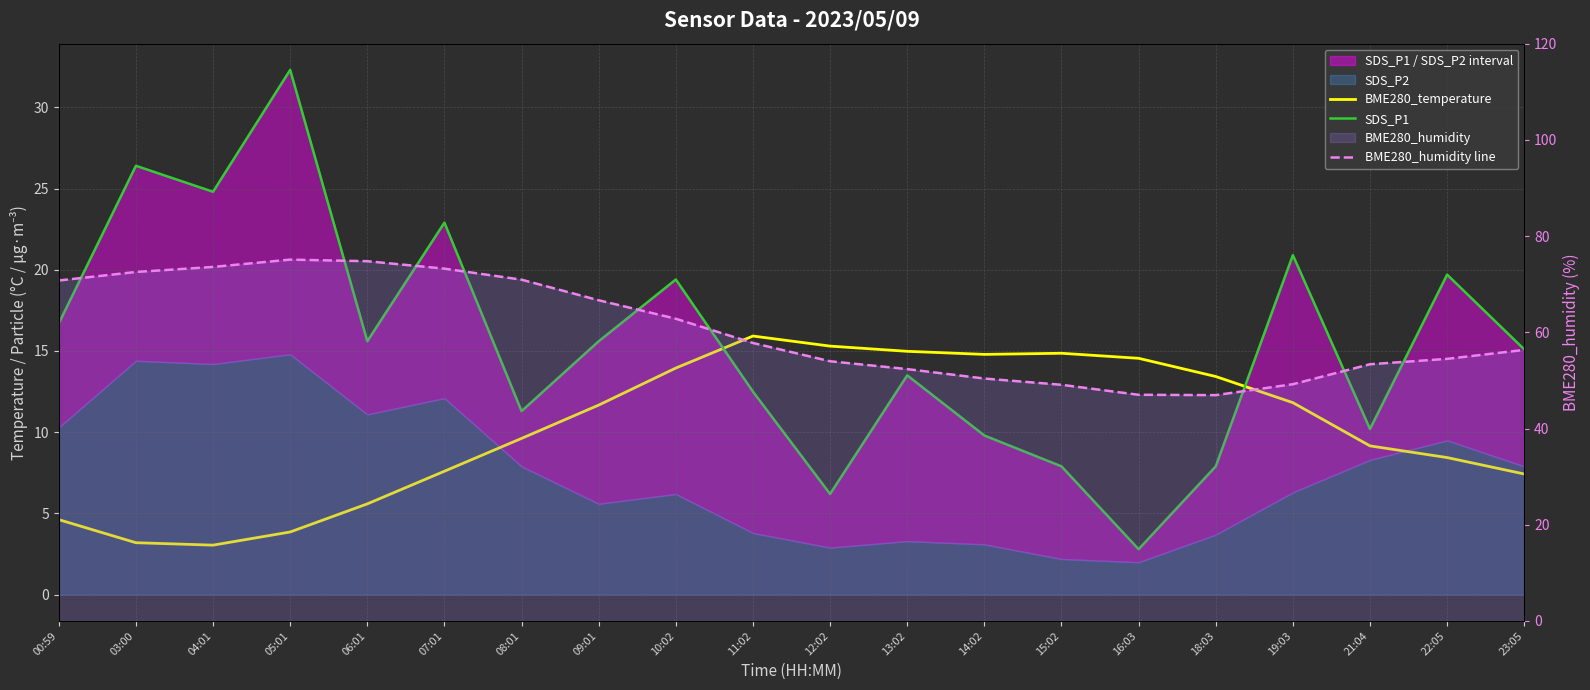

What is the value of the SDS_P1 point at the 15th from the left?

2.8